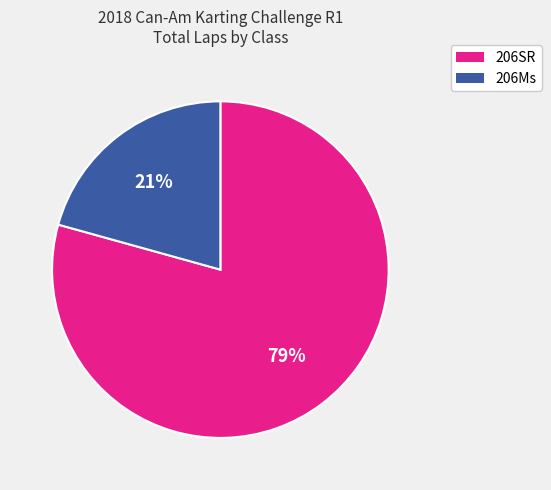

Is the sum of 206Ms and 206SR greater than half?

Yes